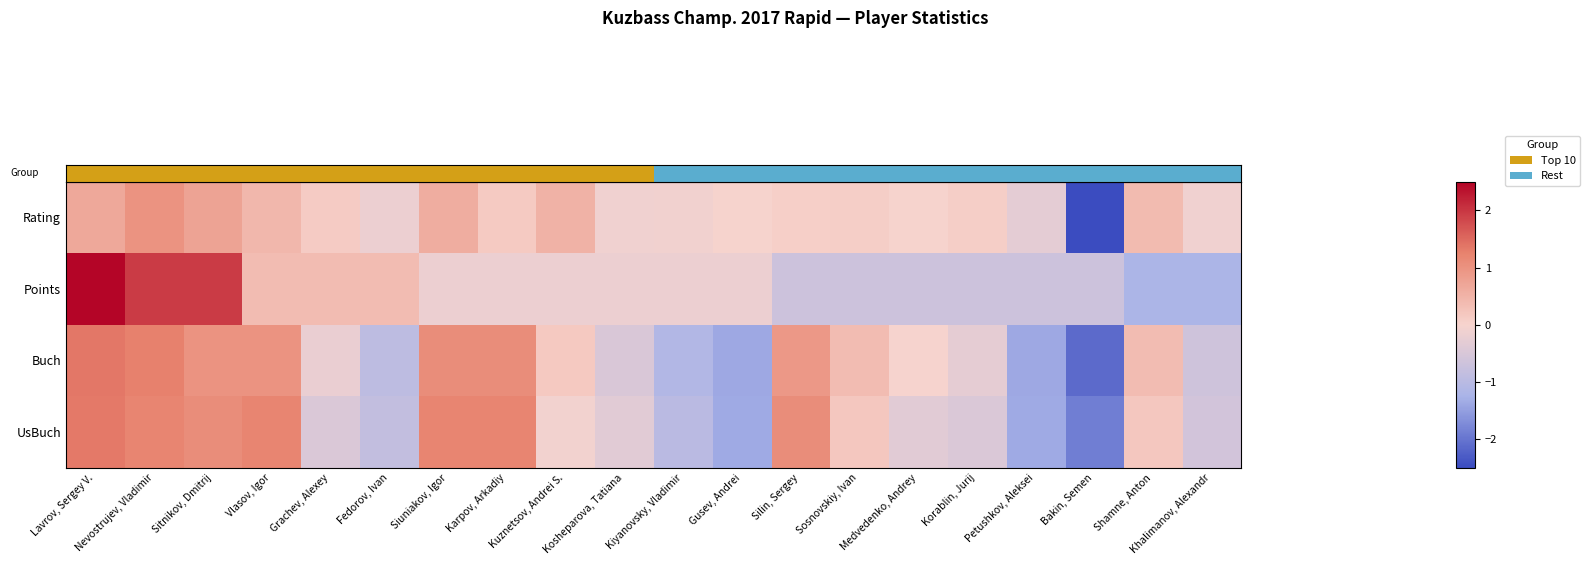

How many data points does each series have?

20